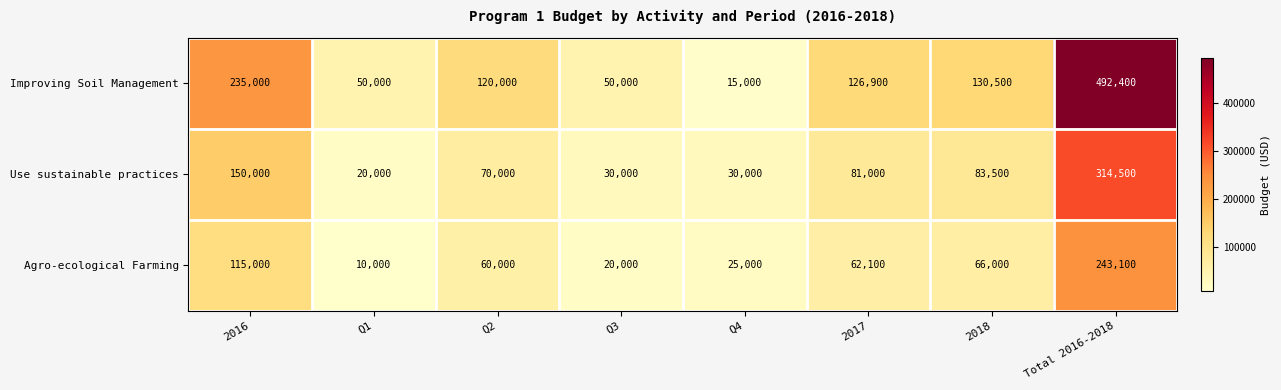

Is it true that Improving Soil Management equals 32657 at Q2?

False